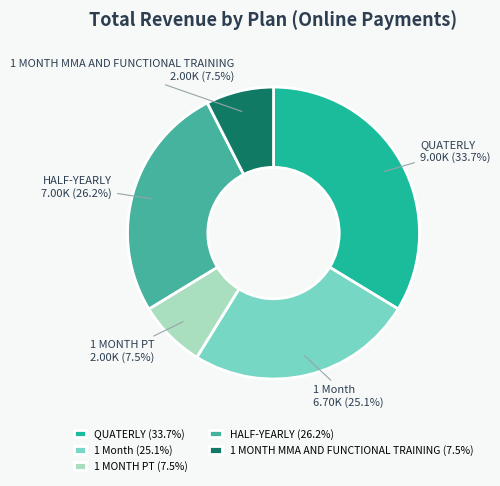

Which category has the biggest portion of the pie?

QUATERLY